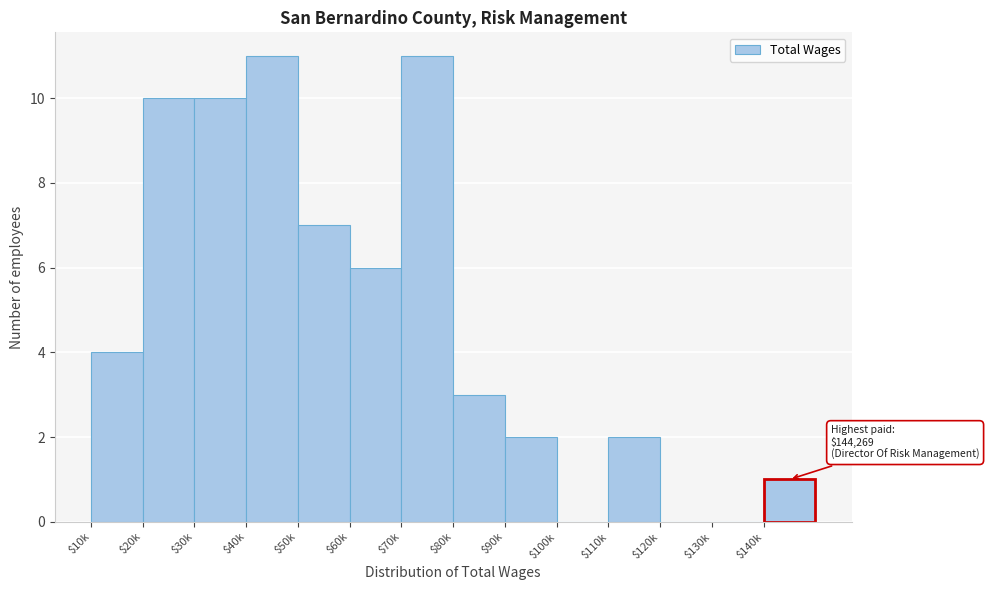

The chart shows a value of 7 at $50k. True or false?

True